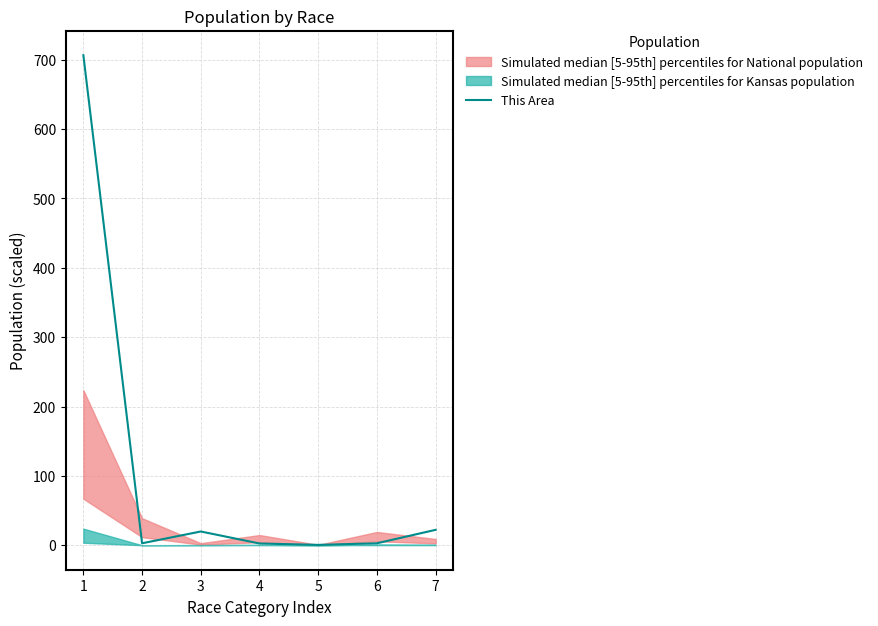

Rank the categories by value from highest to lowest.

1, 7, 3, 2, 6, 4, 5